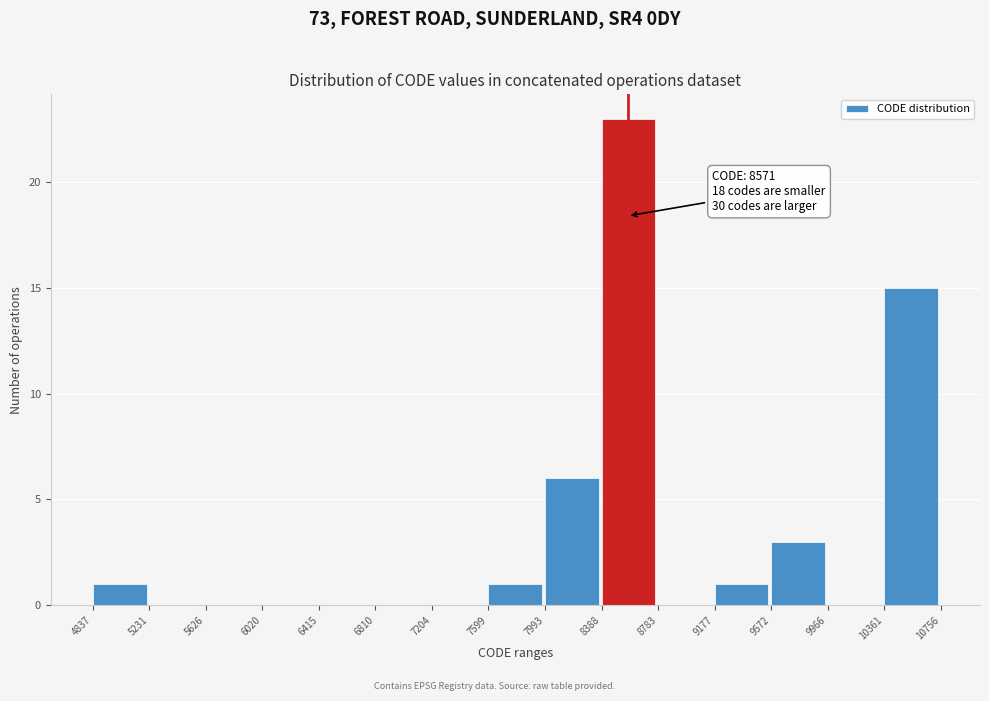

Which range on the x-axis has the tallest bar?

8388 to 8783